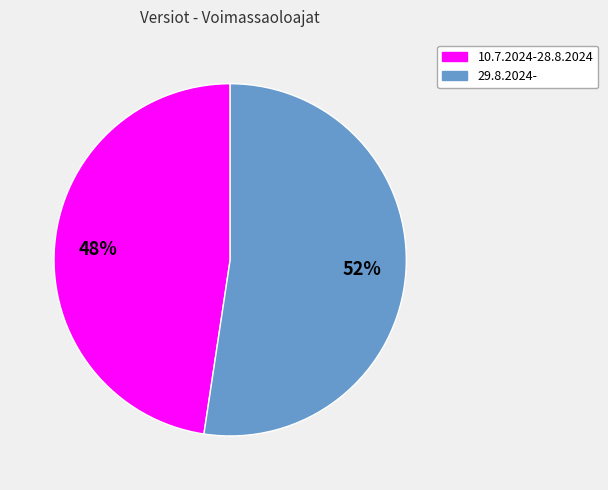

To the nearest percent, what is the average slice percentage?

50%